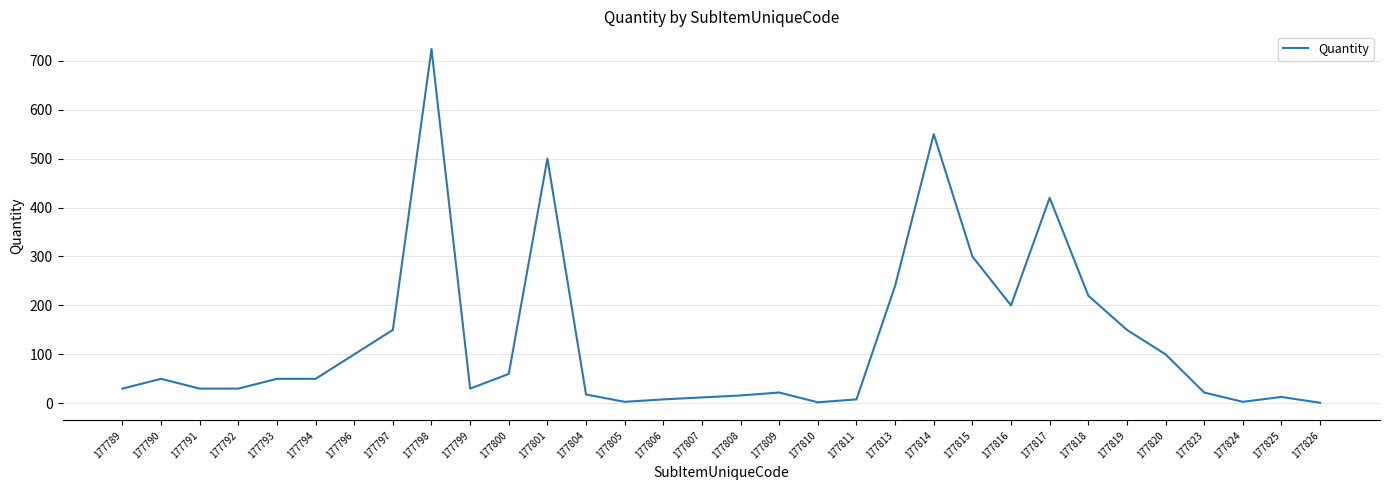

How many categories are shown in the chart?

32